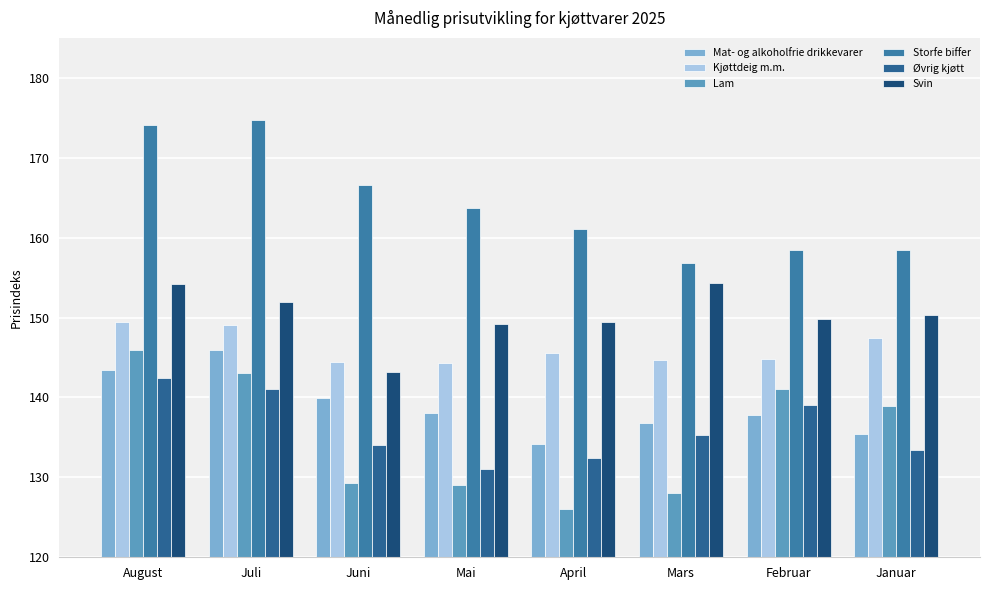

What are all the series names shown in the legend?

Mat- og alkoholfrie drikkevarer, Kjøttdeig m.m., Lam, Storfe biffer, Øvrig kjøtt, Svin